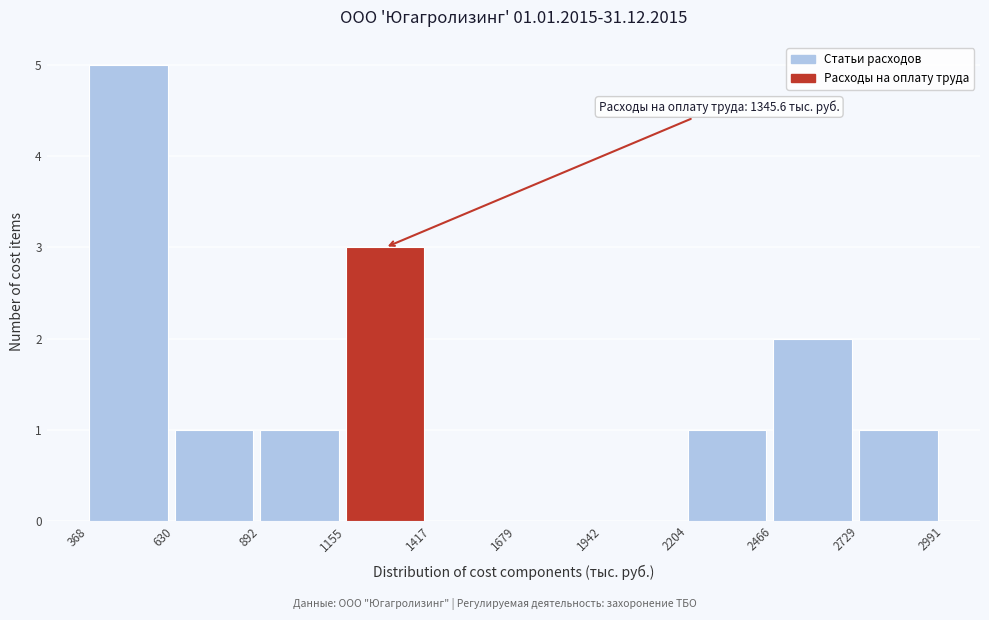

Over which range of the x-axis is the bar tallest?

368 to 630